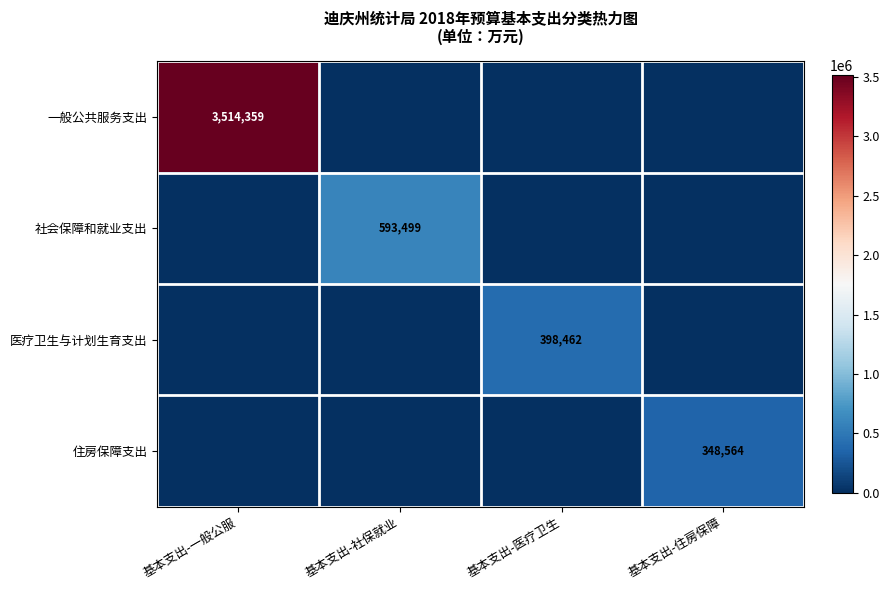

The 住房保障支出 series shows 211998 at 基本支出-住房保障. True or false?

False